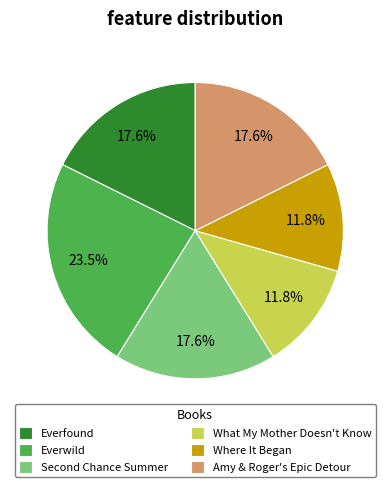

What portion of the pie excludes Amy & Roger's Epic Detour?

82.4%